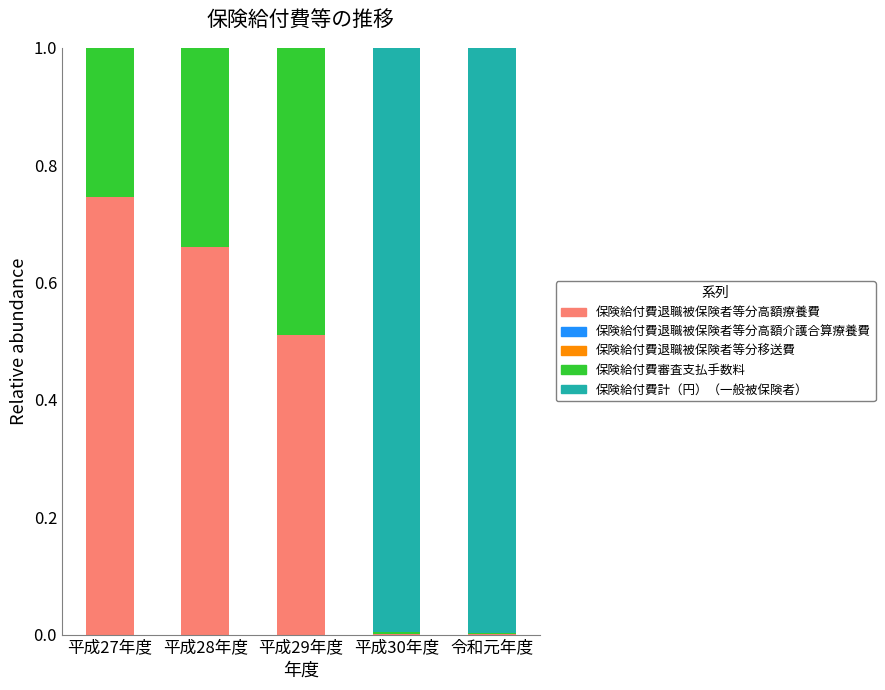

How many distinct data groups are displayed?

4